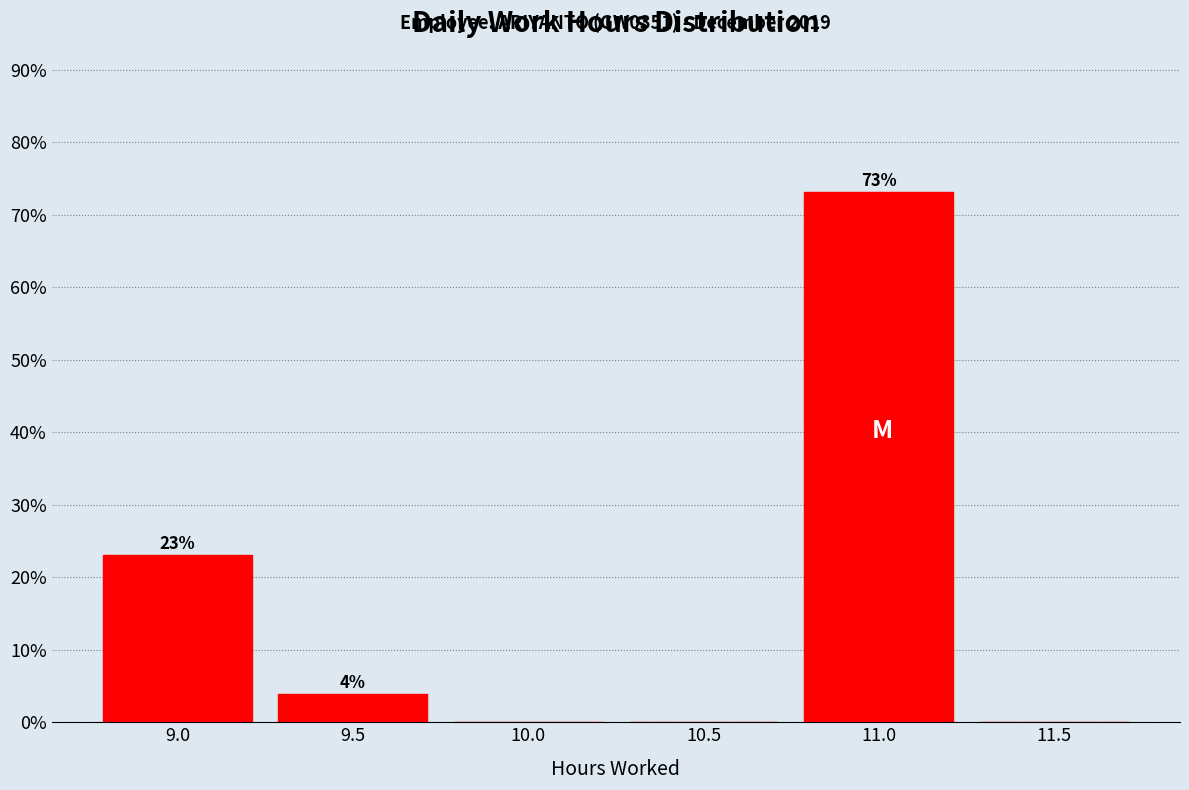

True or false: the data shows 0.0 at 11.5.

True